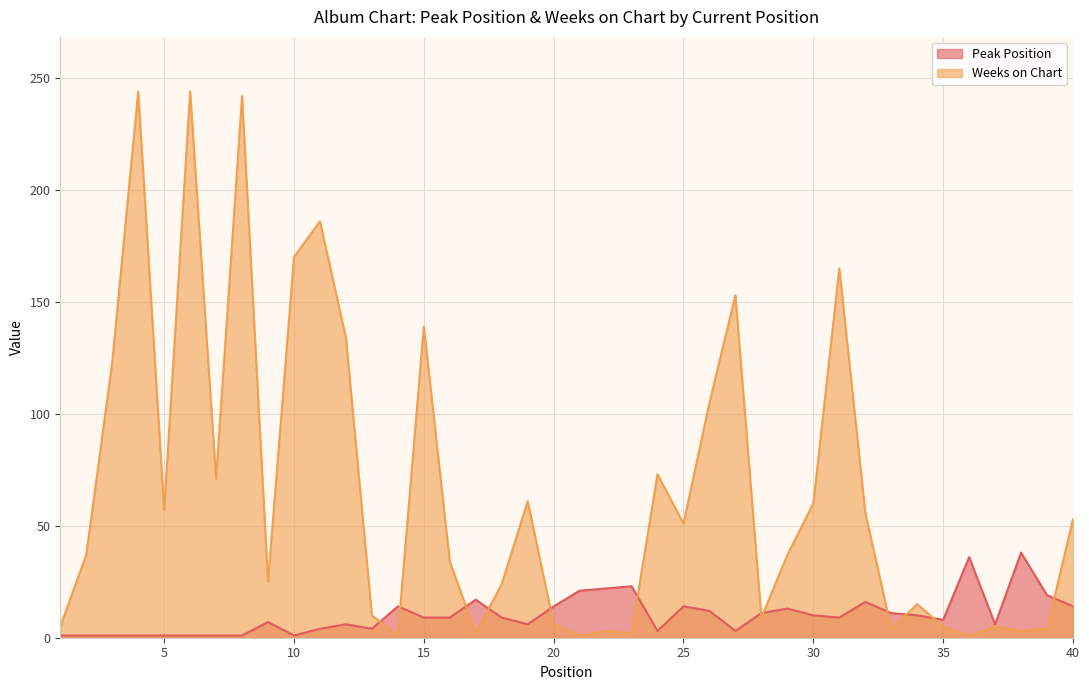

Where do Weeks on Chart and Peak Position first cross each other?

13 and 14